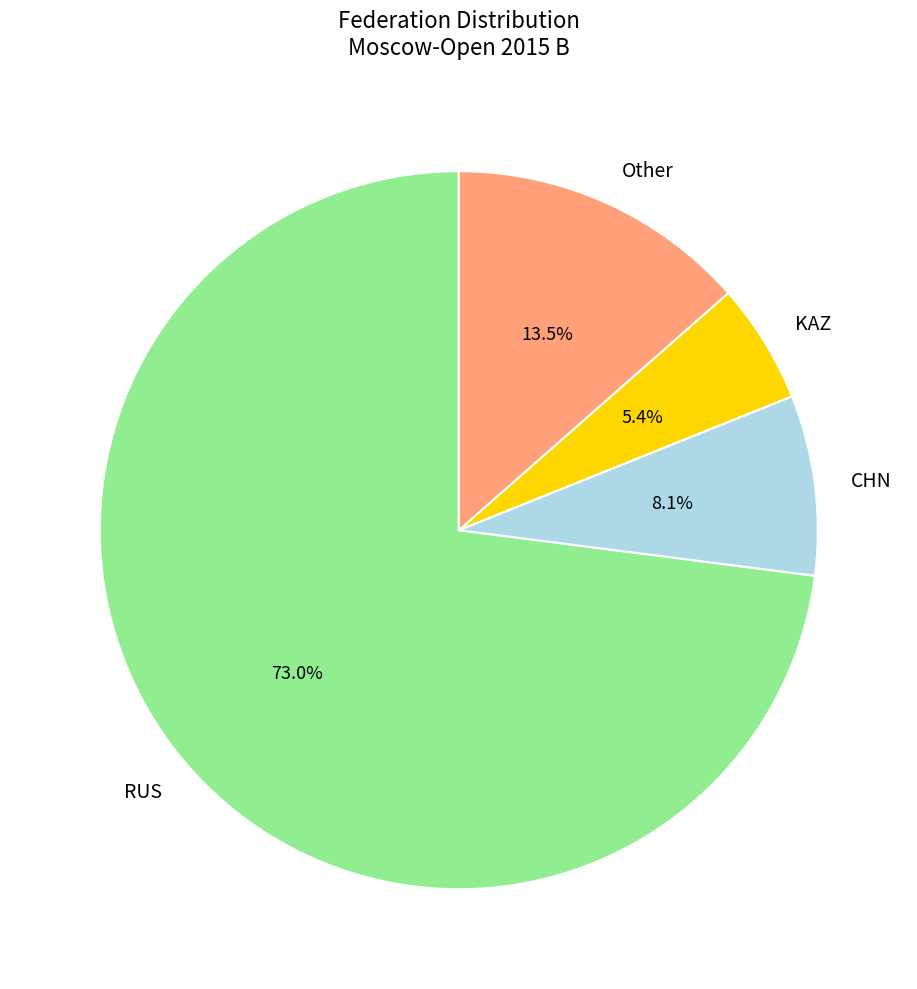

Which slice is the smallest?

KAZ